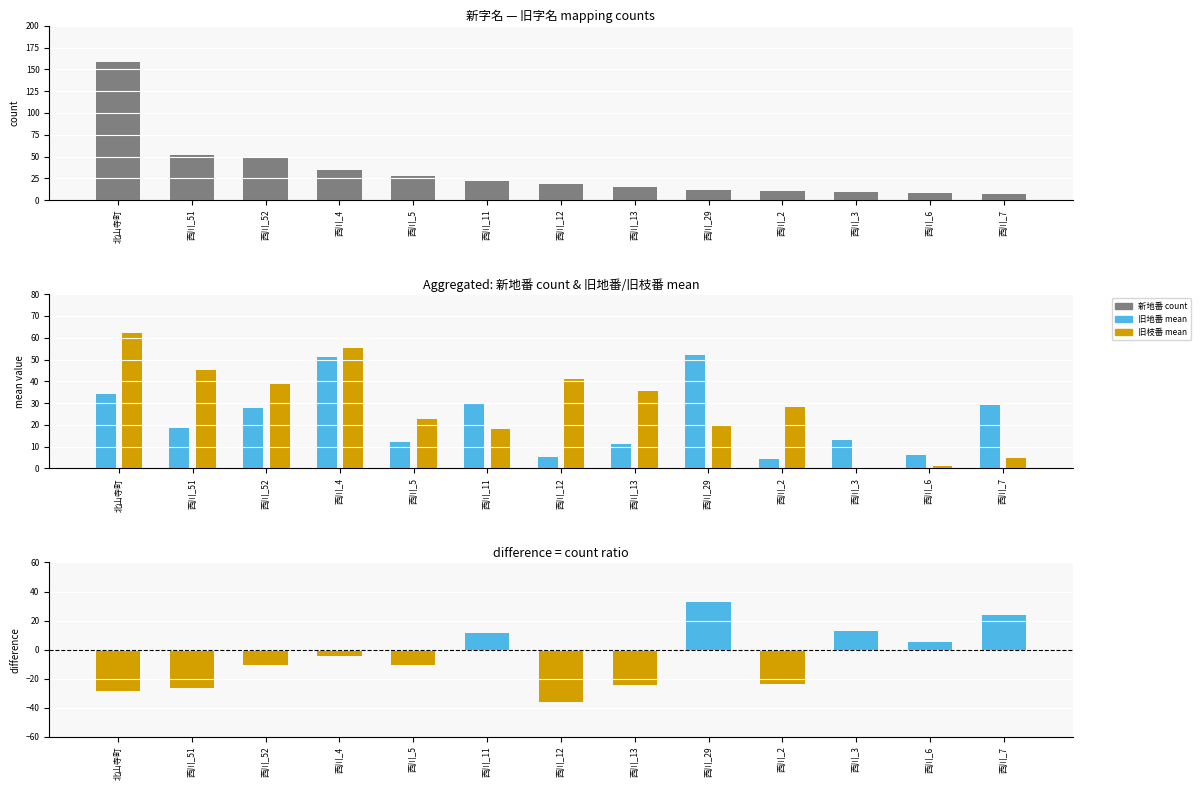

What is the label of the 13th bar from the left?

西川_7